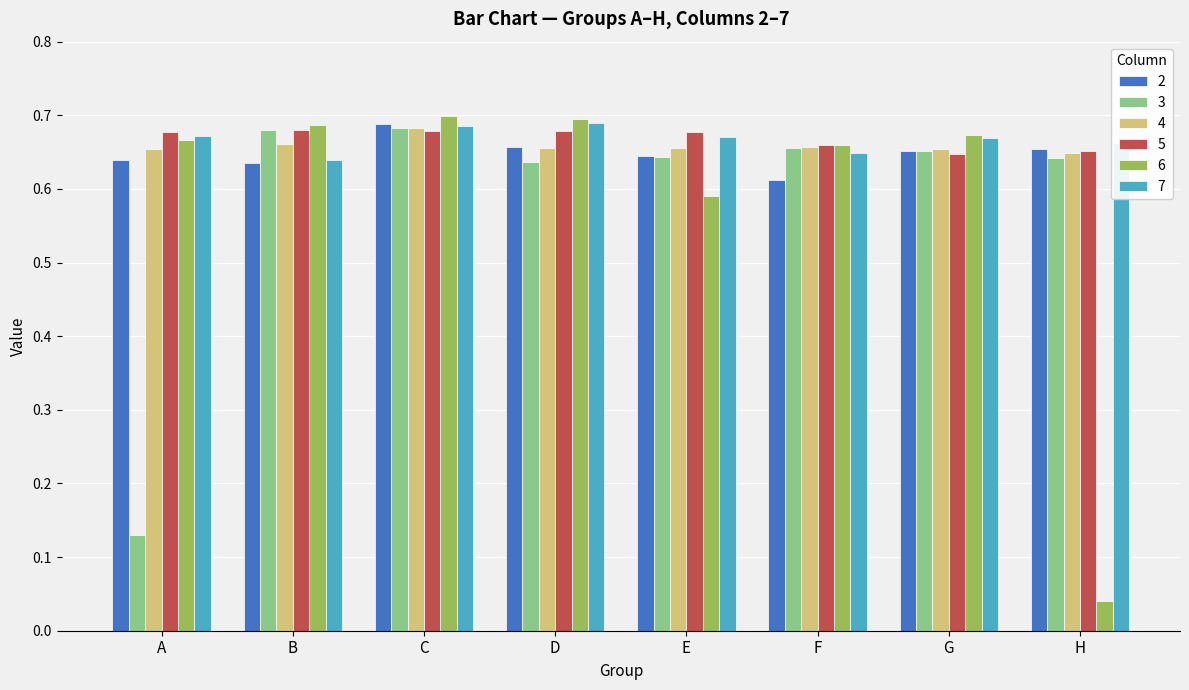

What is the total value across all series at C?

4.1